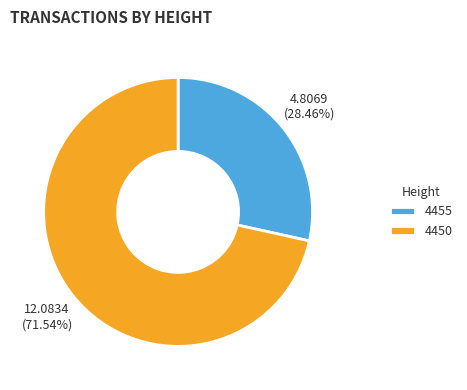

What percentage is the 4450 slice, to the nearest percent?

72%